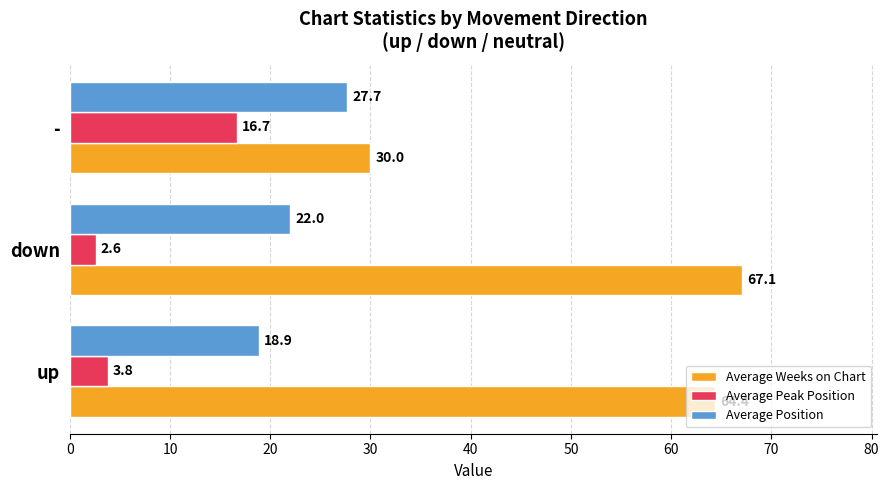

What is the sum of all Average Weeks on Chart values?

161.5